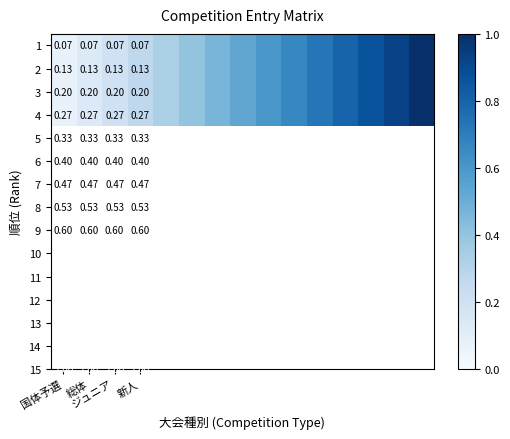

What is the highest value of the 2 series?

1.0